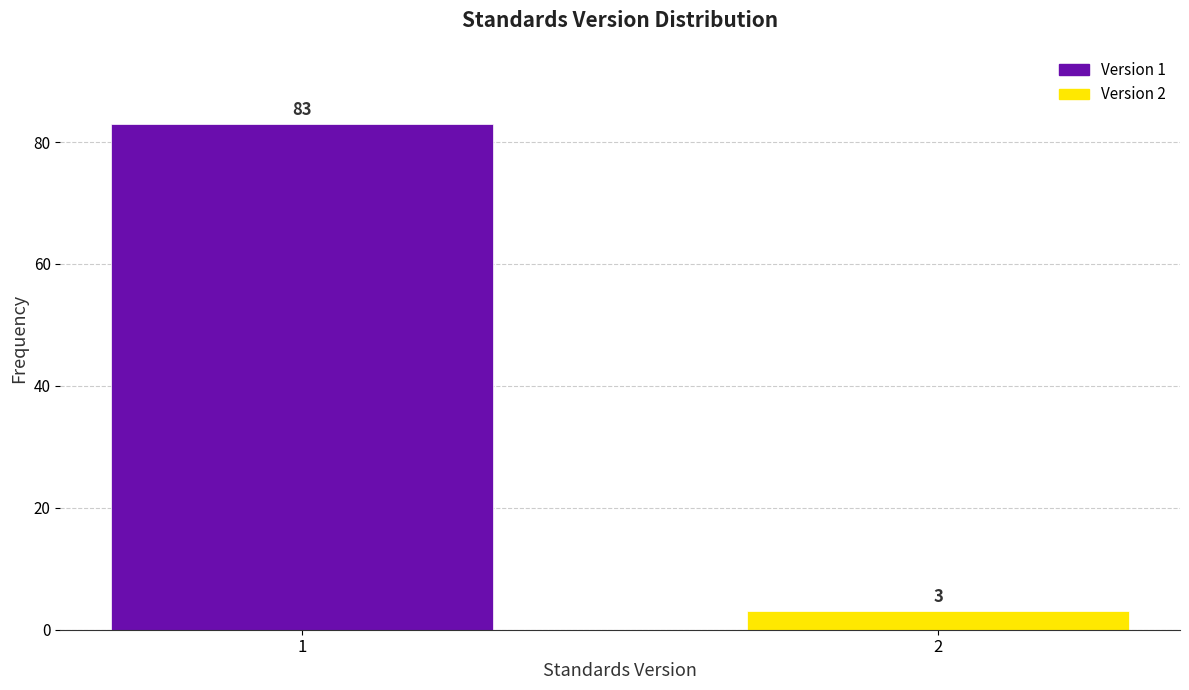

Reading left to right, extract all data points from this chart.

1=83	2=3